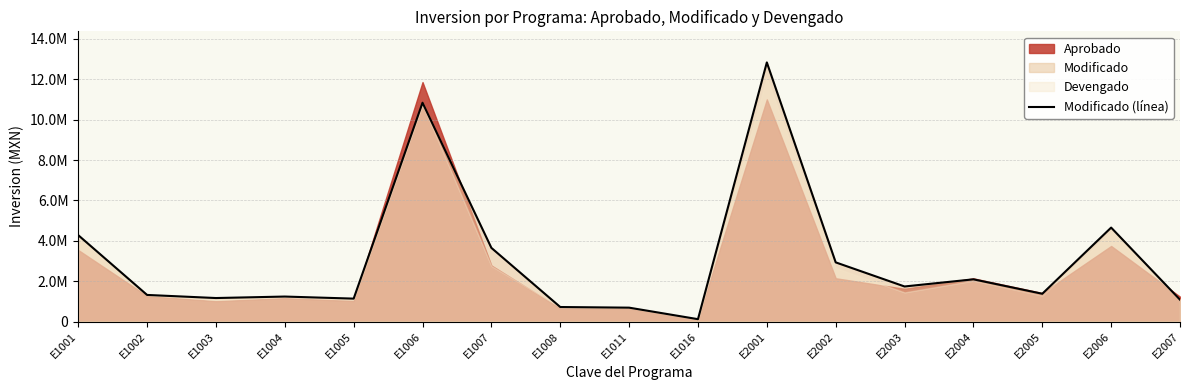

Read the value at E1002.

1318850.7